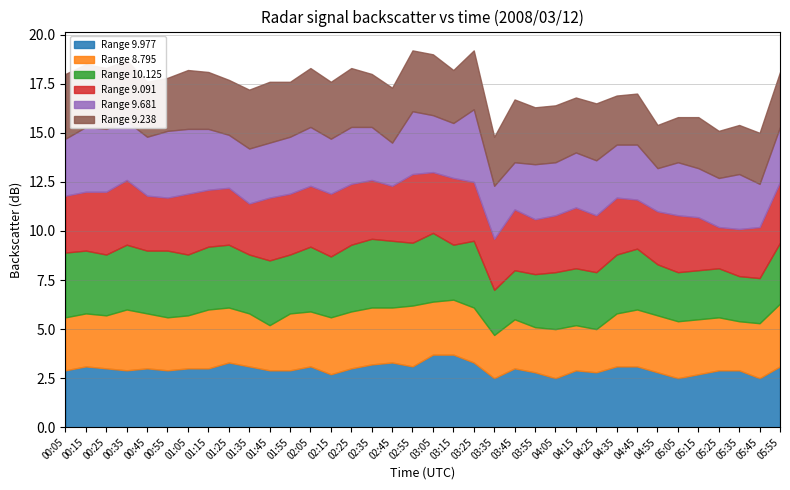

What position from the right is 05:25?

4